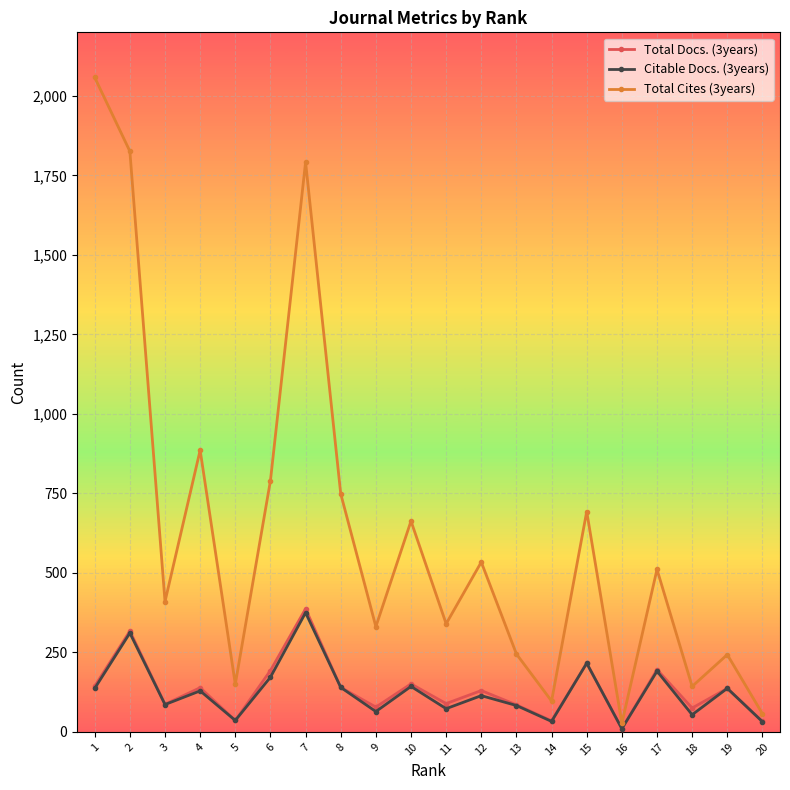

True or false: Citable Docs. (3years) has more than 1 points higher than both neighbors.

True